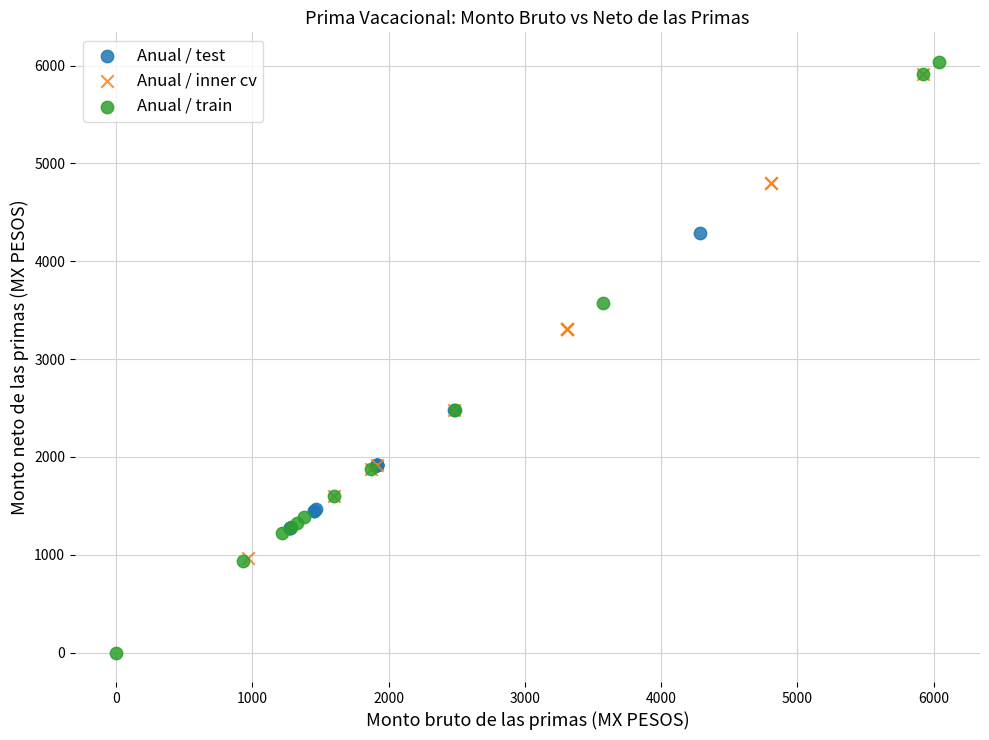

Which series has the widest spread of Y values?

Anual / train